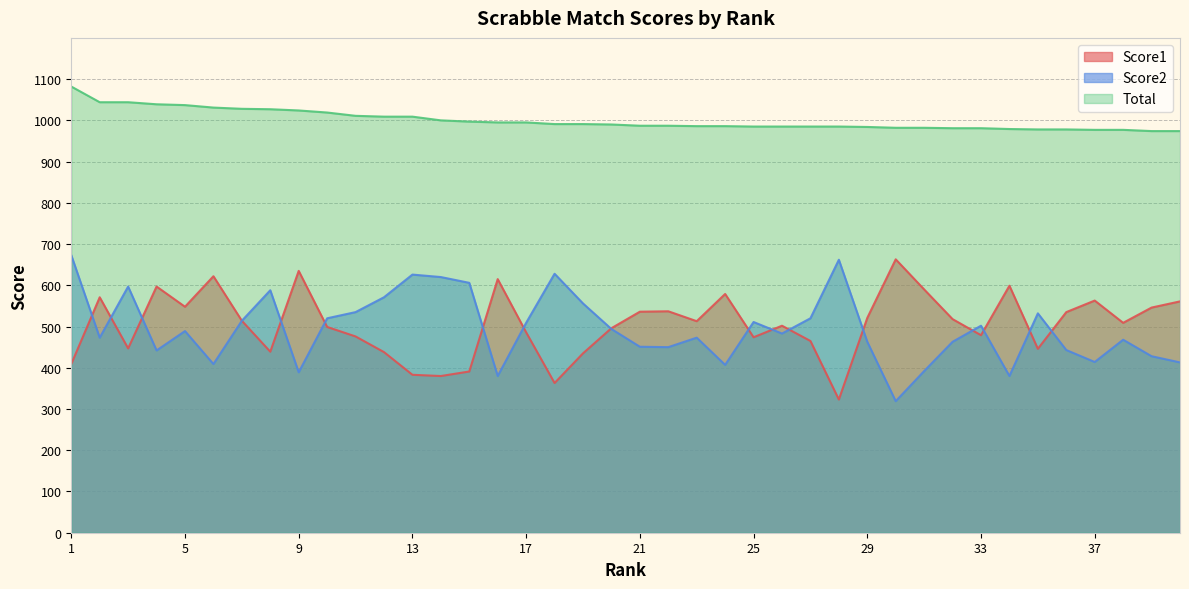

What is the difference between the maximum and minimum values in the Total series?

108